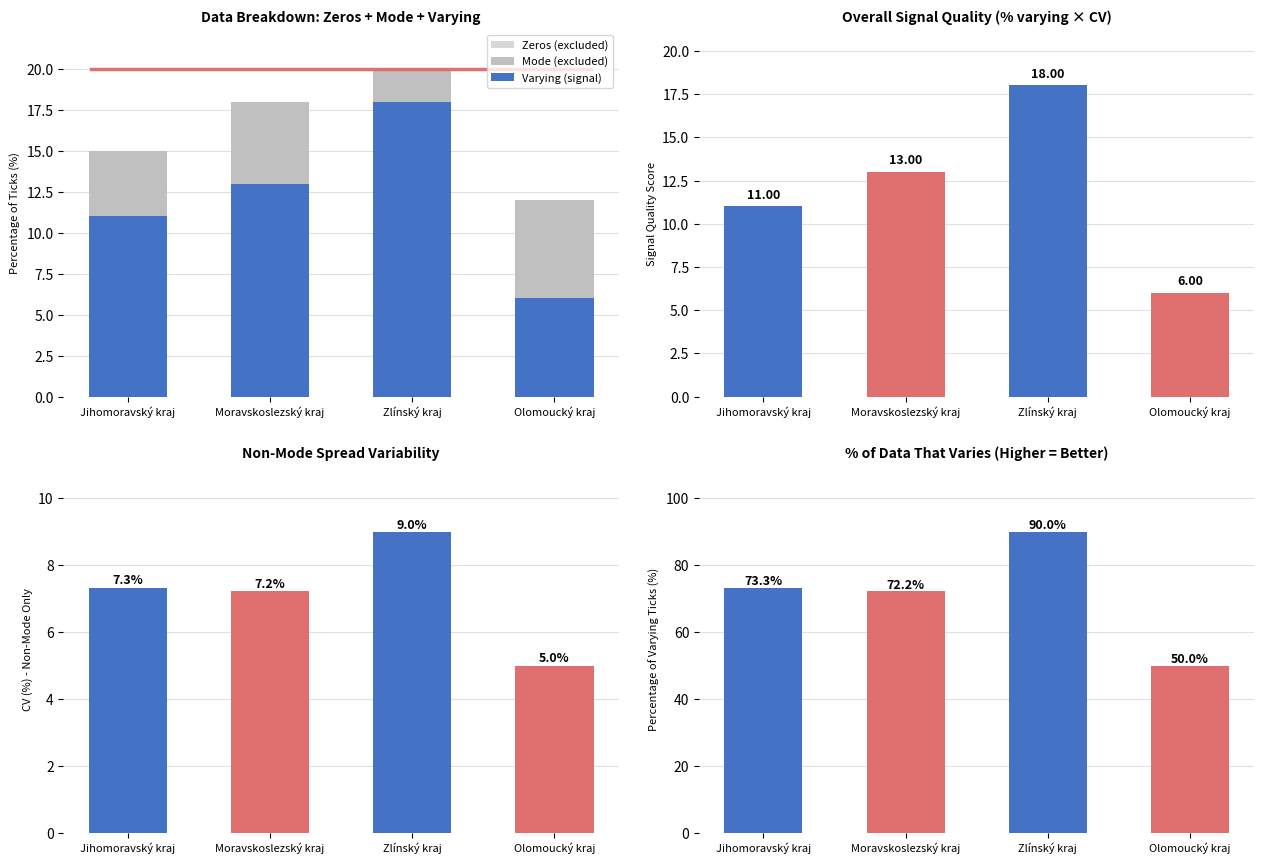

What is the difference between the second highest and second lowest values in the CV (%) - Non-Mode Only series?

0.1